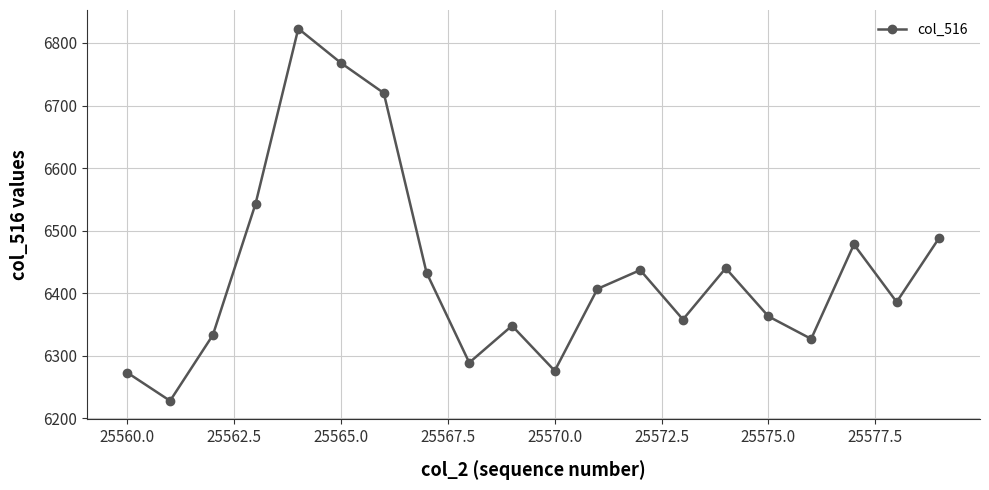

What is the value of the 14th point from the left?

6358